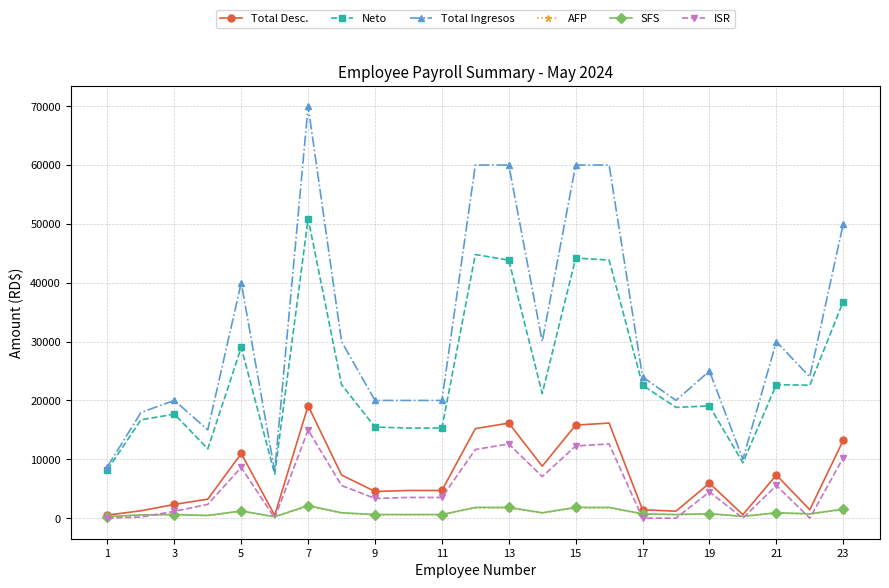

What is the value of the ISR point at the 19th from the left?

4455.4